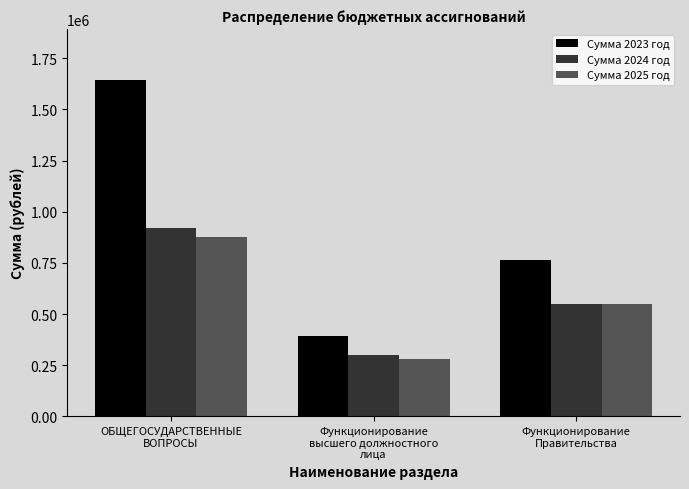

How many values in the Сумма 2024 год series are below 551000?

1